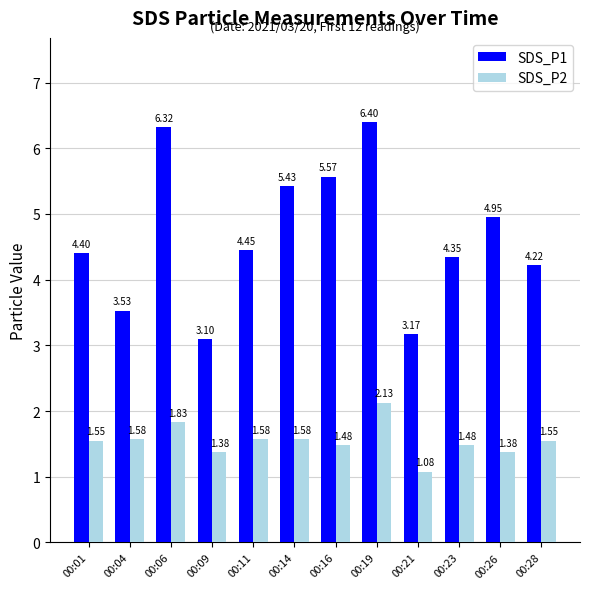

What is the difference between the maximum and minimum values in the SDS_P1 series?

3.3